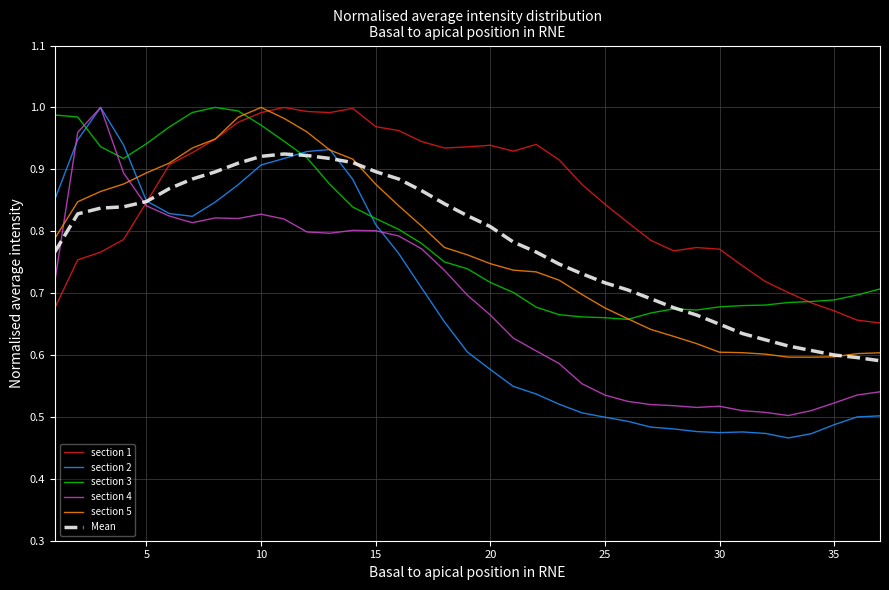

What is the difference between the maximum and second lowest values in the section 3 series?

0.3